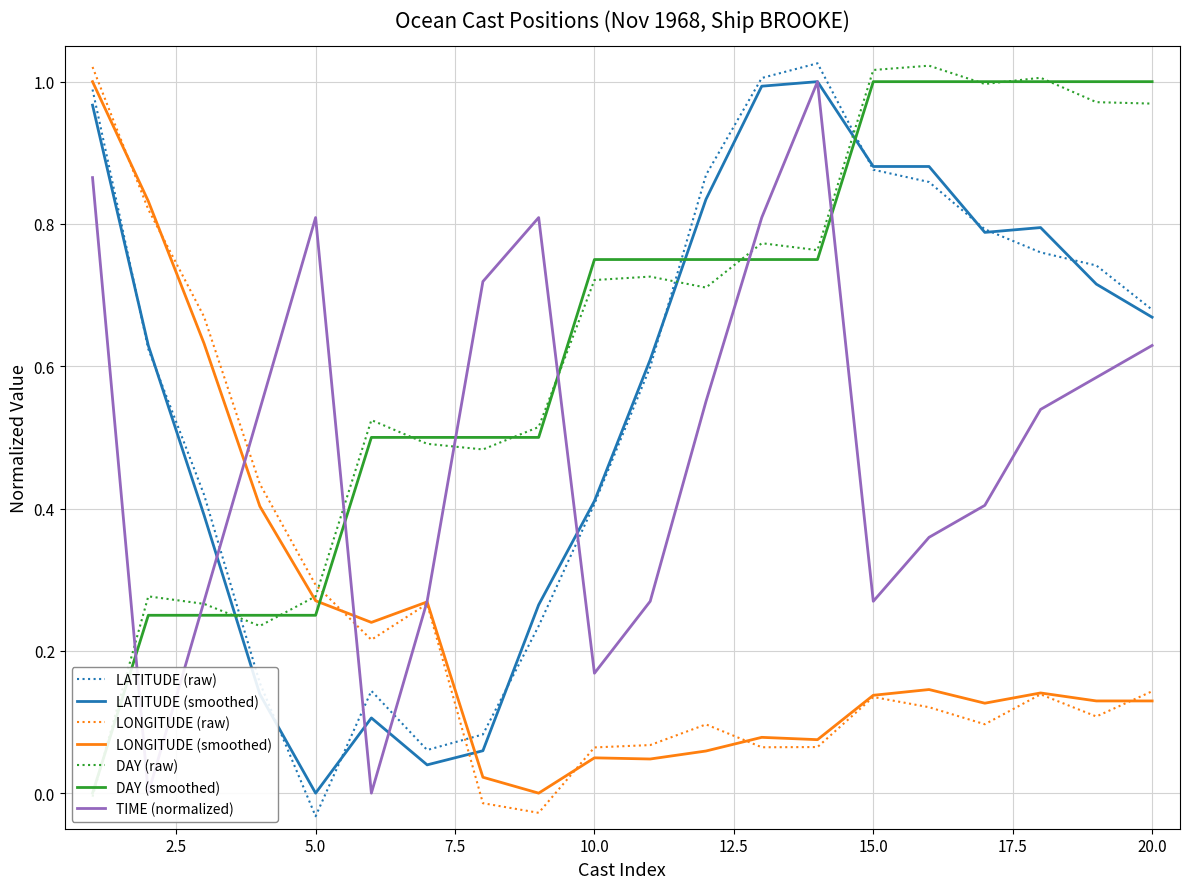

What is the average value of the TIME series?

0.5